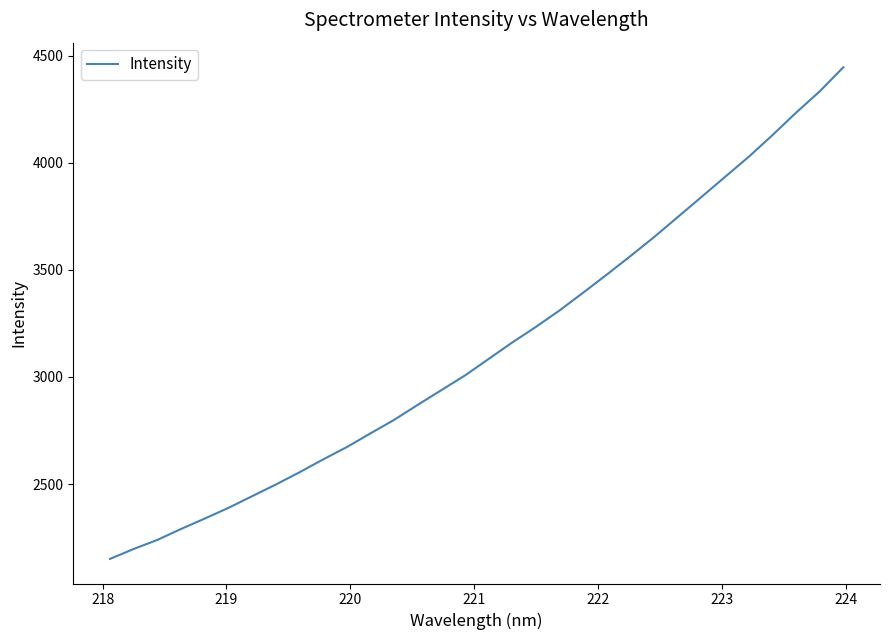

What is the minimum value shown in the chart?

2150.7